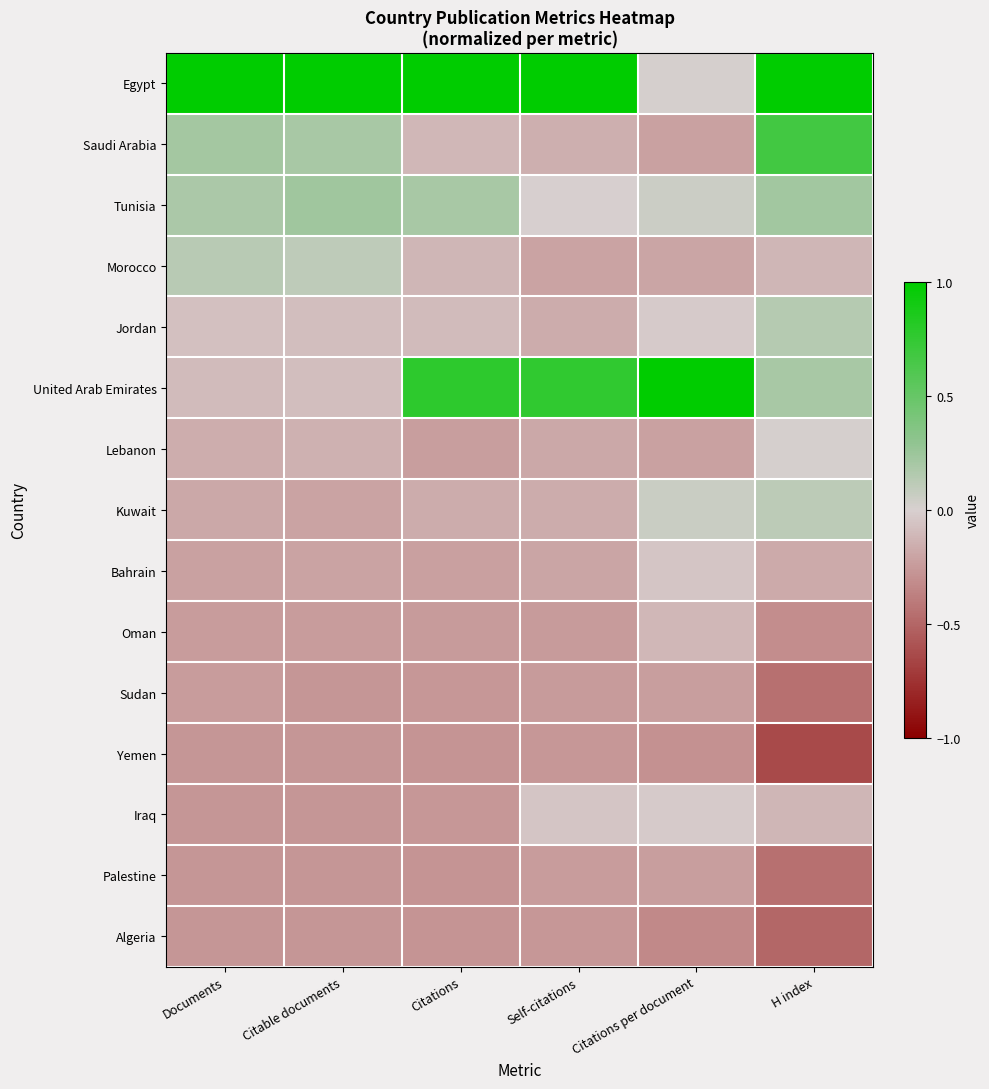

At how many categories does at least one series exceed 0?

6